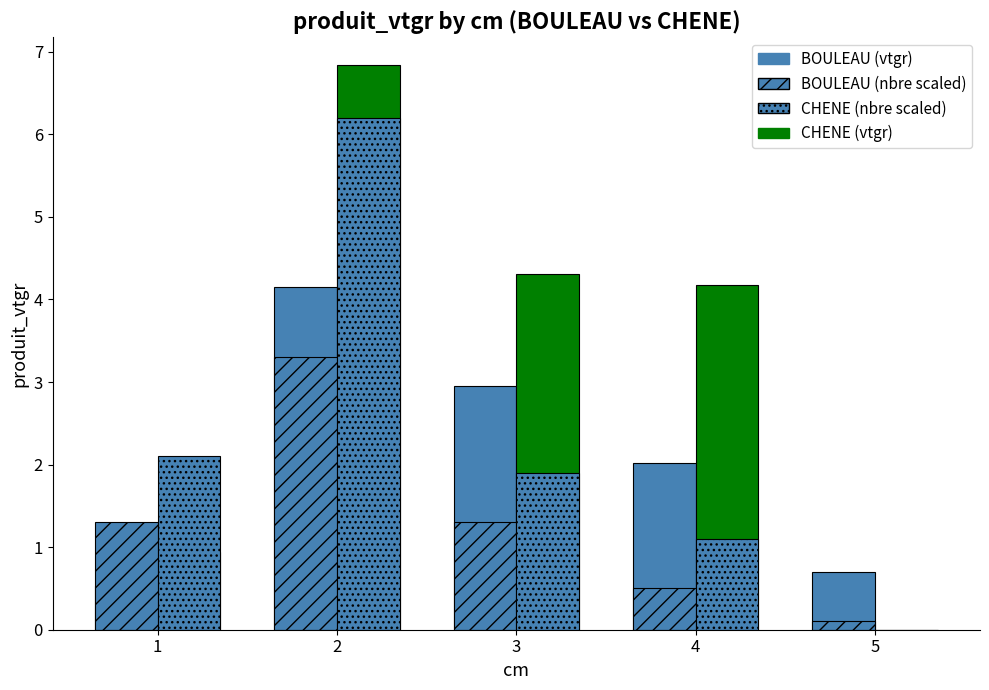

Count the number of data series in this chart.

4